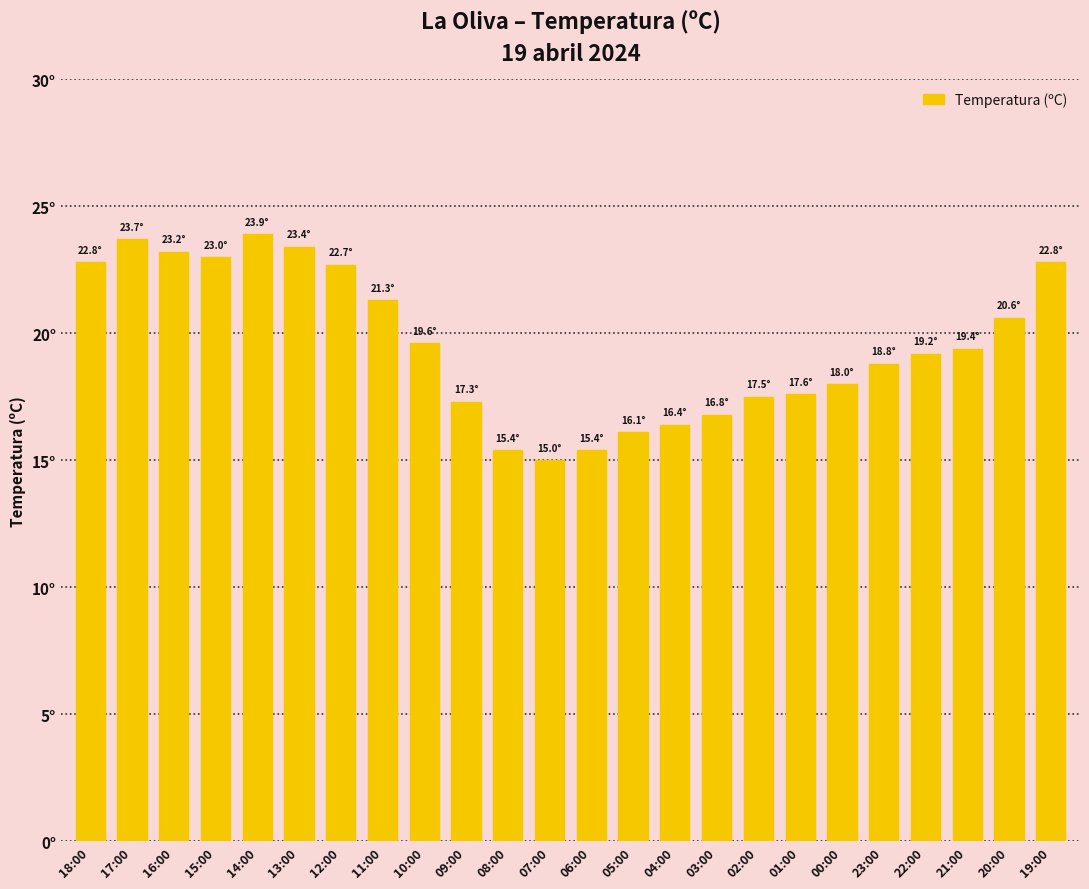

Does the chart contain any negative values?

No